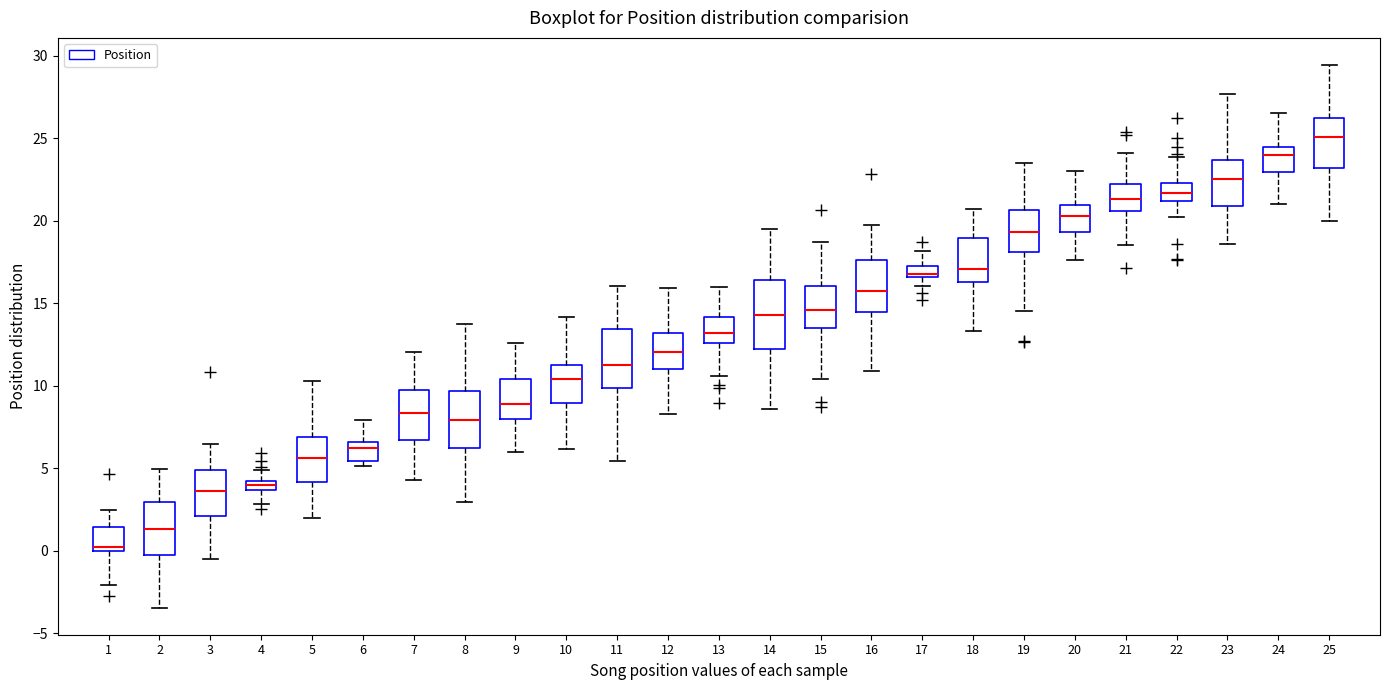

Which box has the highest median line?

25